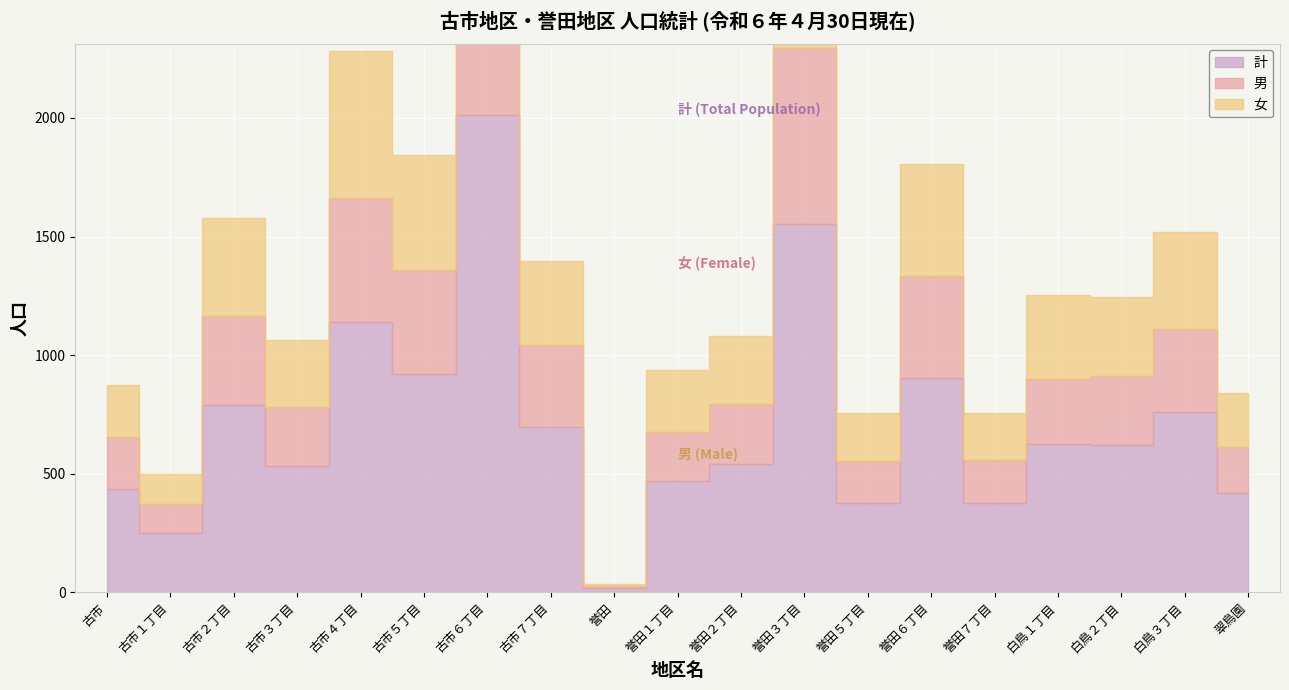

True or false: 女 has more than 2 points higher than both neighbors.

True